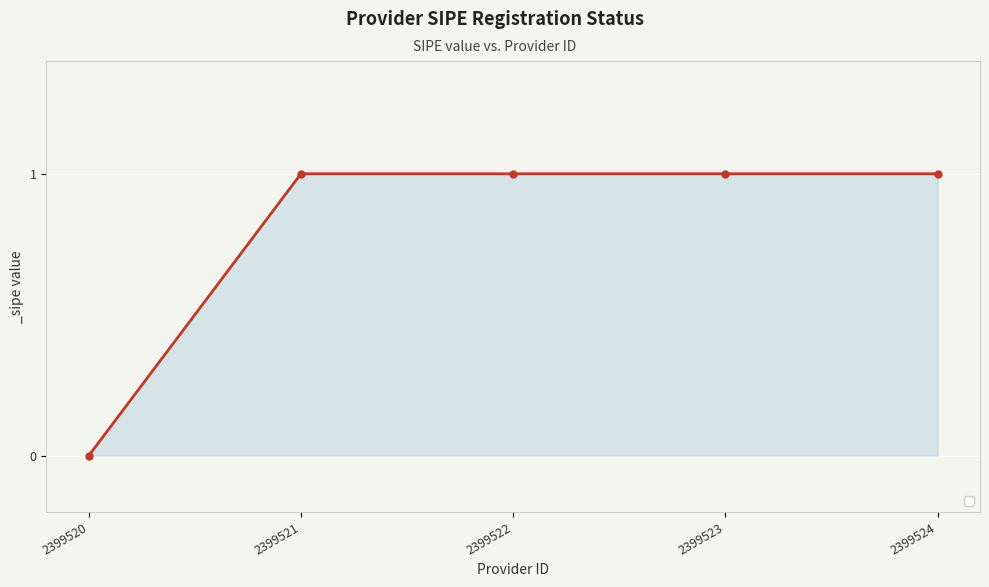

Between 2399520 and 2399522, which is larger?

2399522